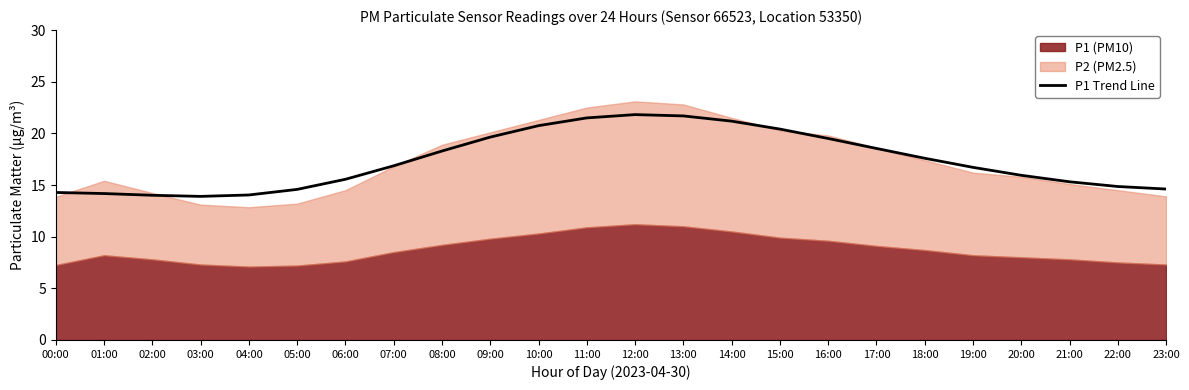

What is the difference between the second highest and second lowest values?

7.7